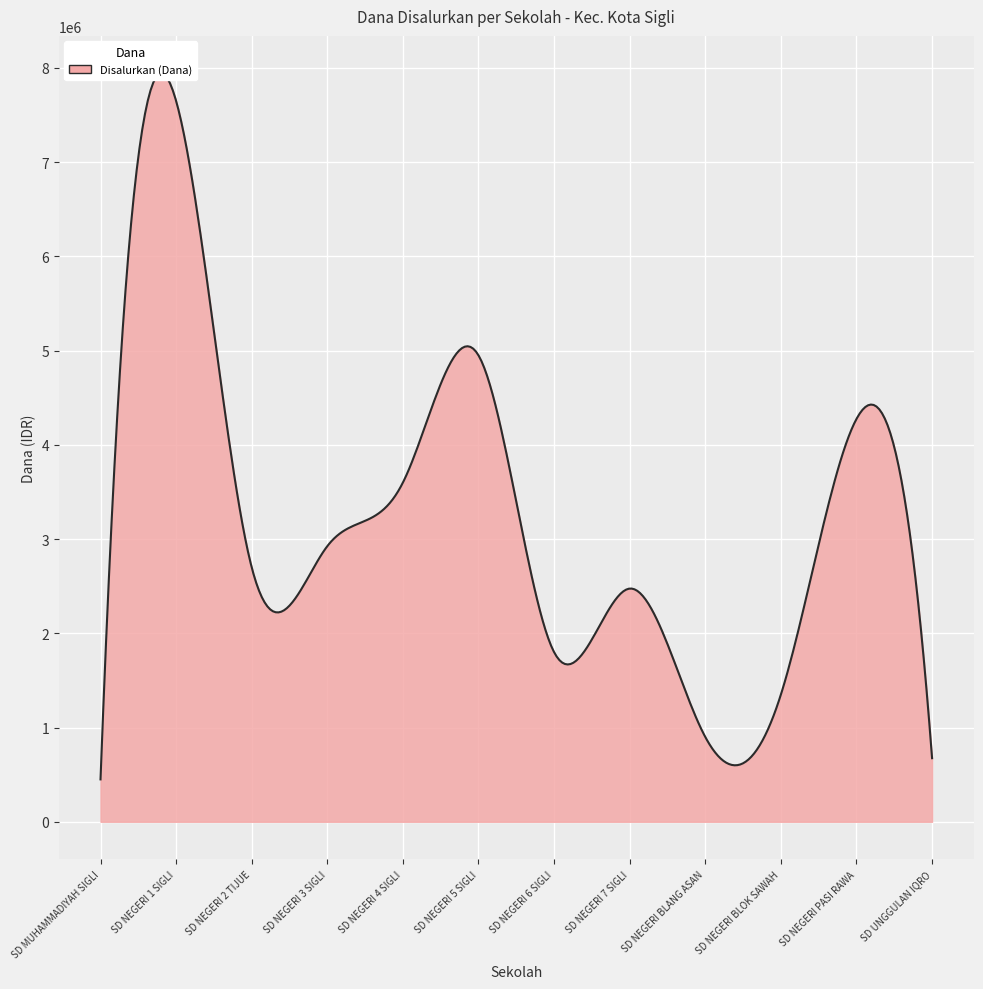

At which label does Pemberian (Dana) first exceed 2700000?

SD NEGERI 1 SIGLI